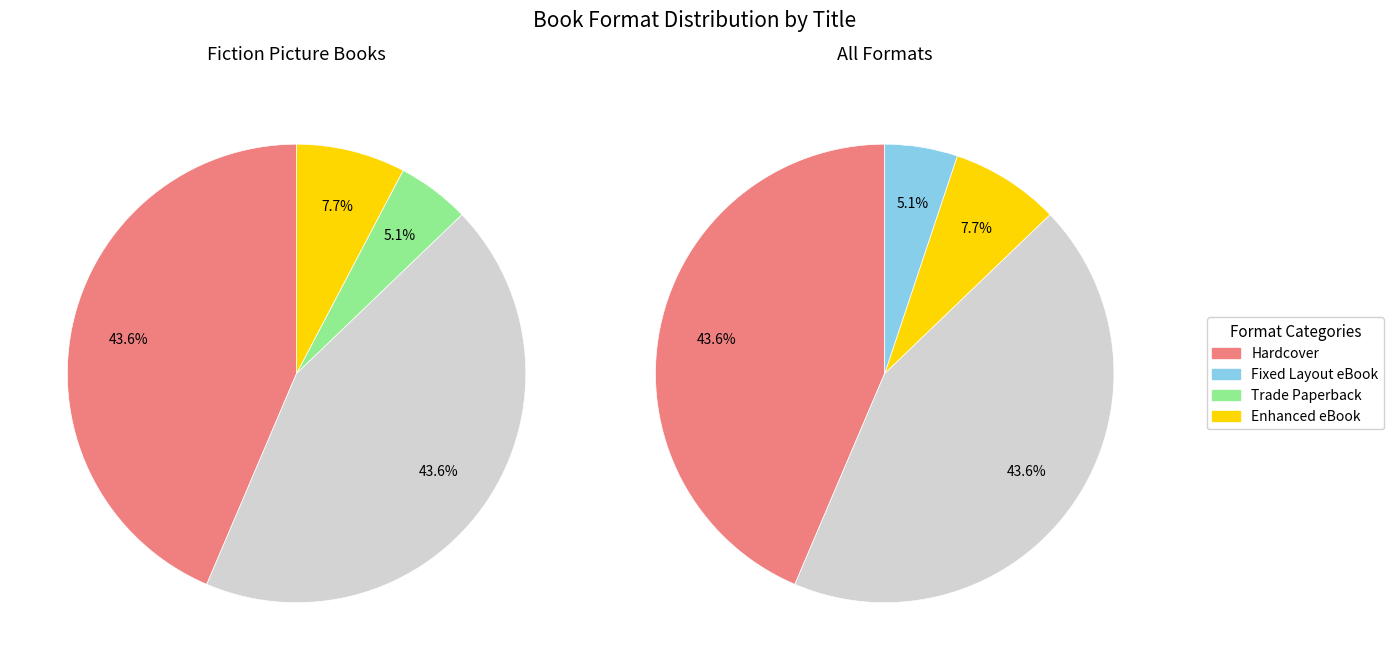

True or false: Fixed Layout eBook accounts for 57% of the total.

False